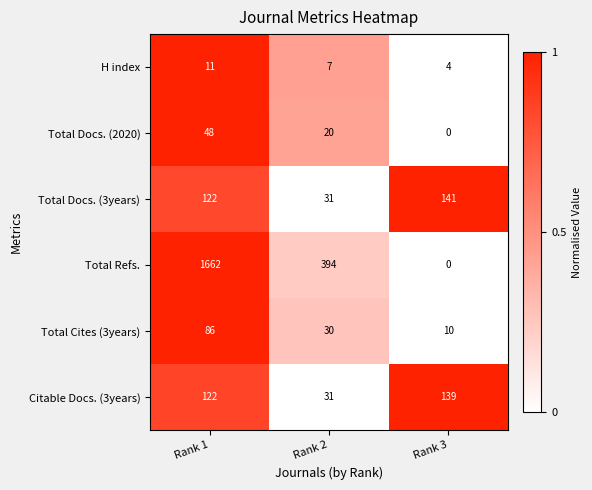

The value of Total Cites (3years) at Rank 2 is 9. True or false?

False